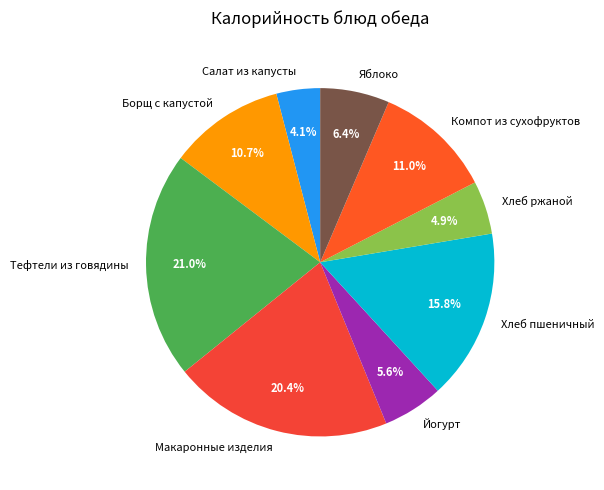

To the nearest percent, what percentage of the pie is Йогурт?

6%